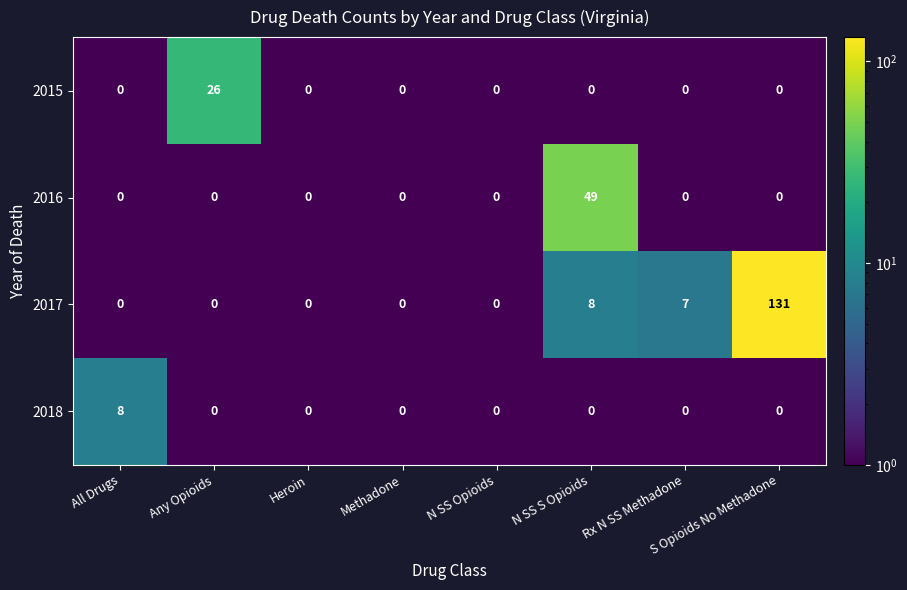

Rank the series by their maximum value, from lowest to highest.

2018, 2015, 2016, 2017